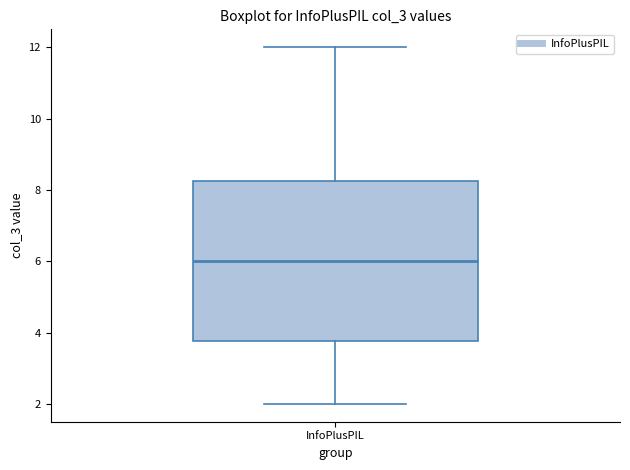

Transcribe this box plot: give where the median line is, the range the box spans, and where the two whiskers end, as read against the y-axis. The values are not printed on the chart, so give them approximately, as read against the axis.

median 6.0, box 3.8 to 8.2, whiskers 2.0 to 12.0